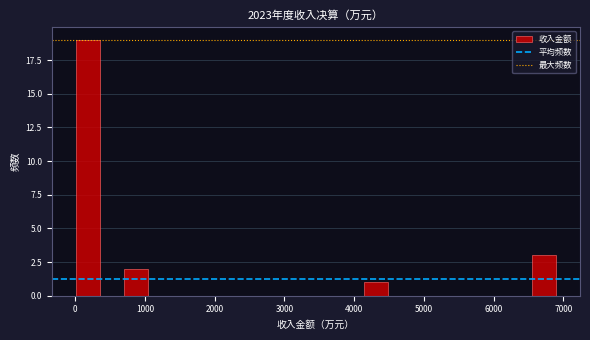

Read against the x-axis, roughly where is the centre of the tallest bar?

200